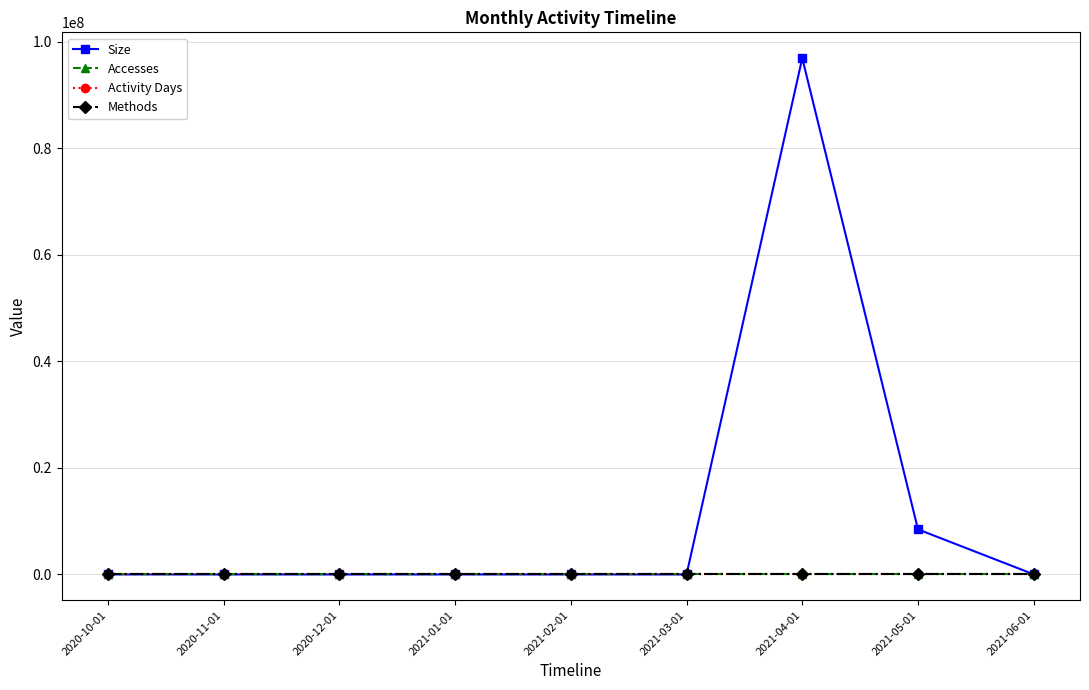

The value of Activity Days at 2020-12-01 is 0. True or false?

True